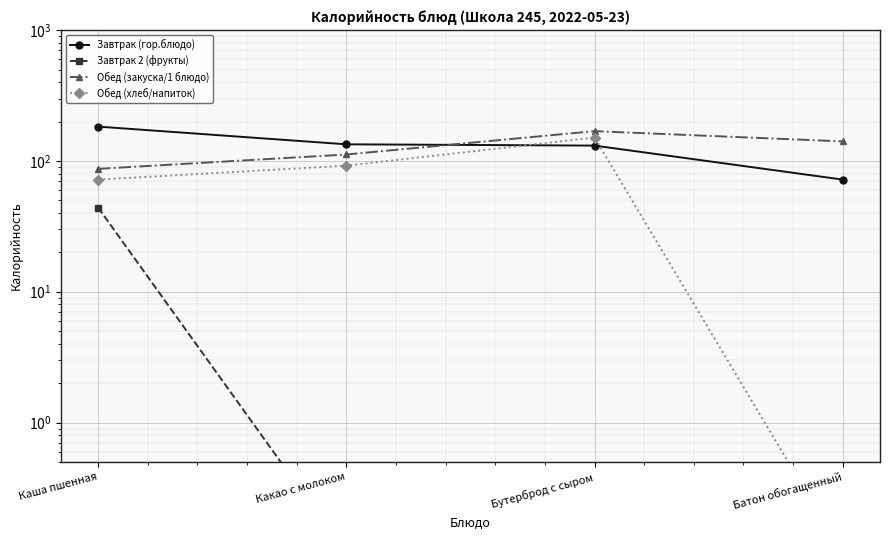

After their last crossing, which series has the higher values: Завтрак (гор.блюдо) or Обед (закуска/1 блюдо)?

Обед (закуска/1 блюдо)